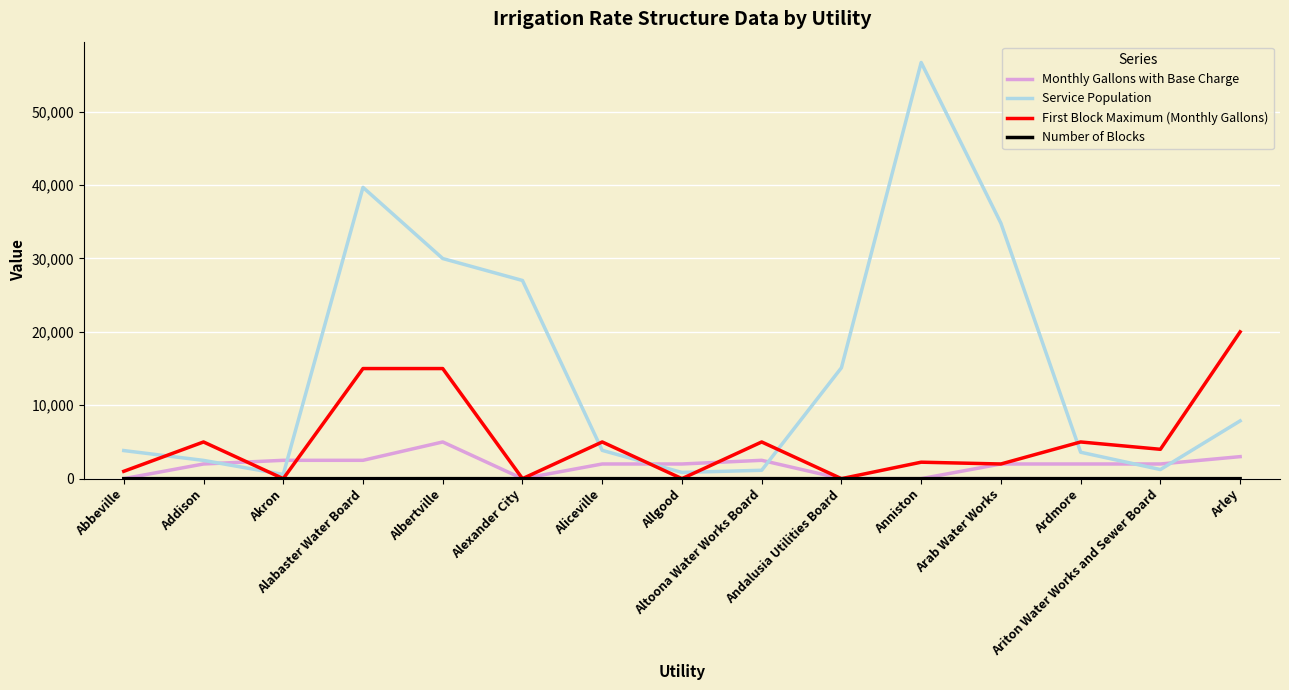

What is the greatest value displayed?

56700